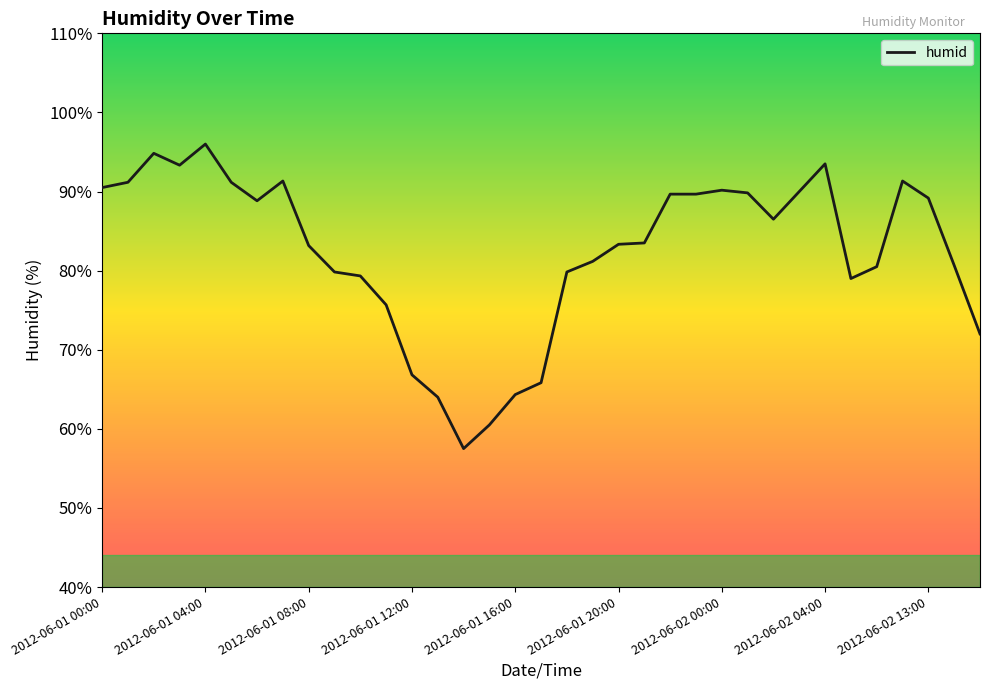

What is the greatest value displayed?

96.0